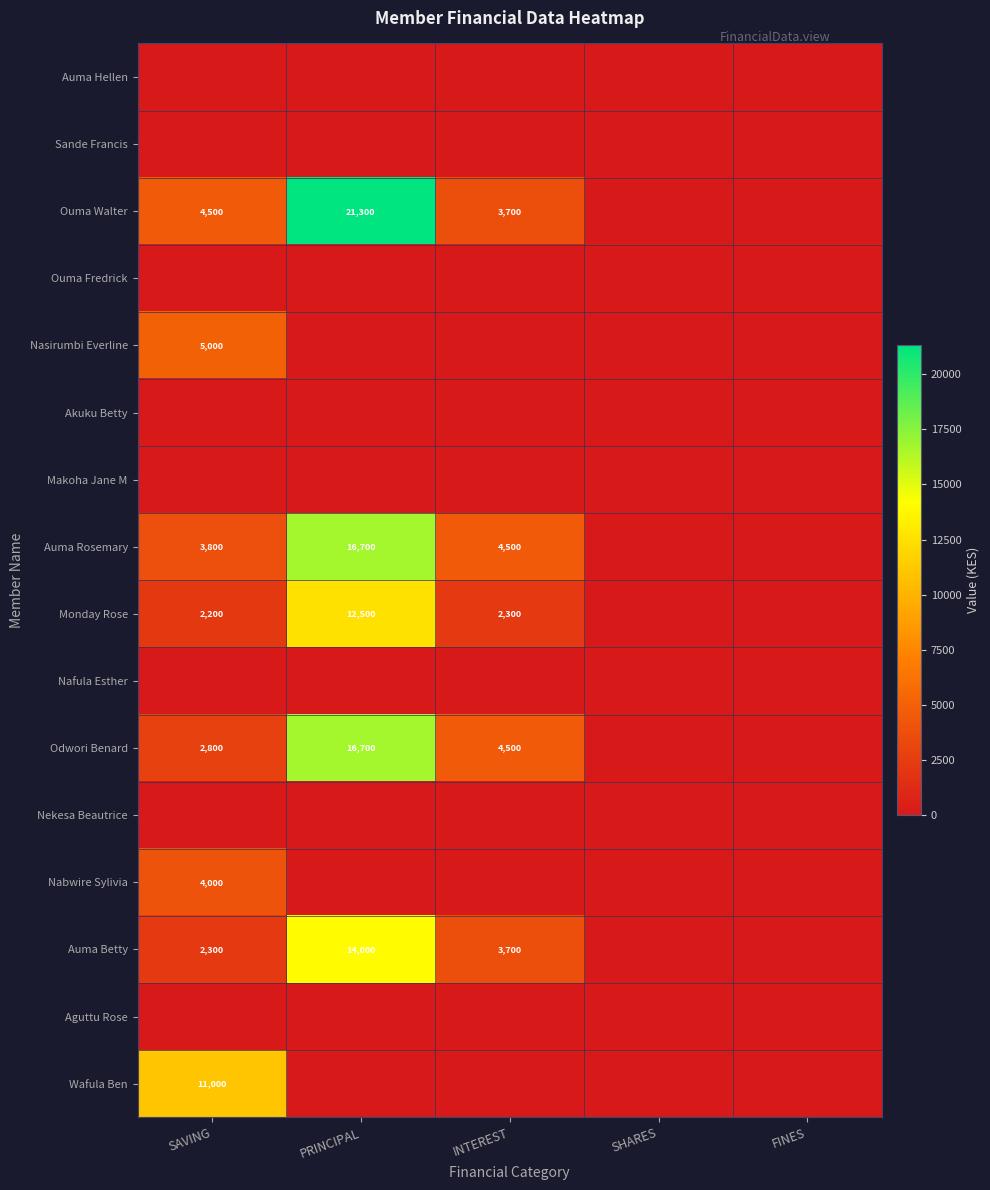

Is the value of Ouma Walter at SAVING greater than the value of Auma Rosemary at PRINCIPAL?

No